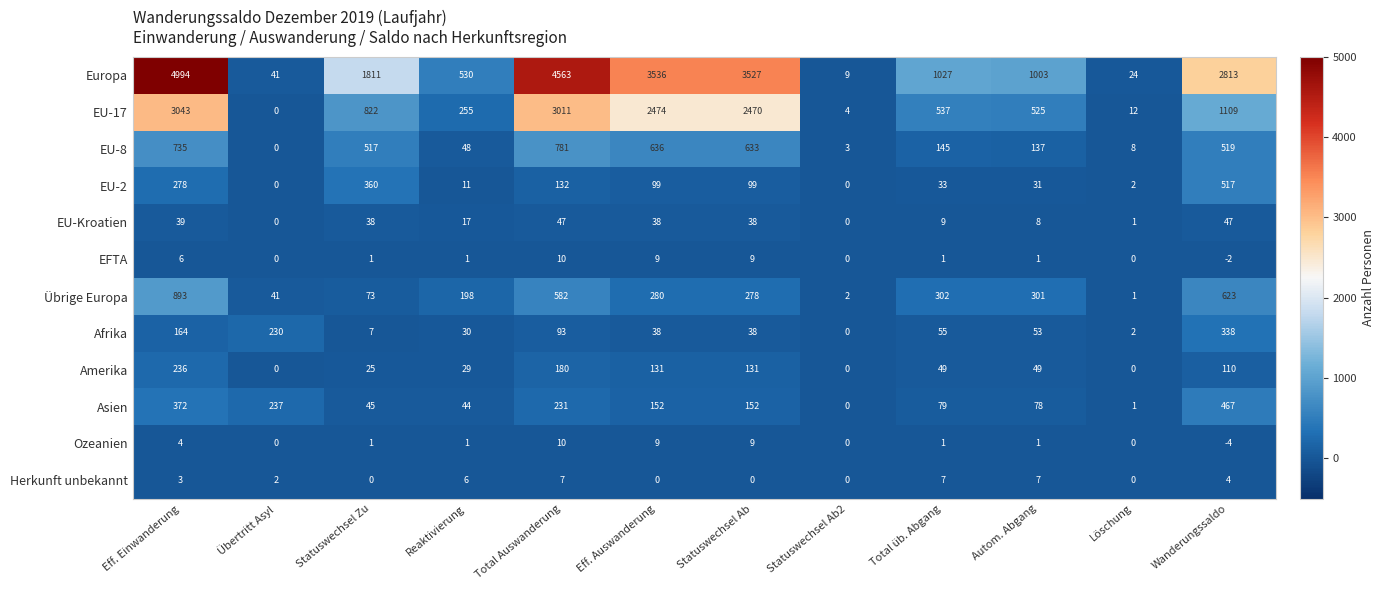

True or false: EFTA has a value of 0 at Statuswechsel Zu.

False